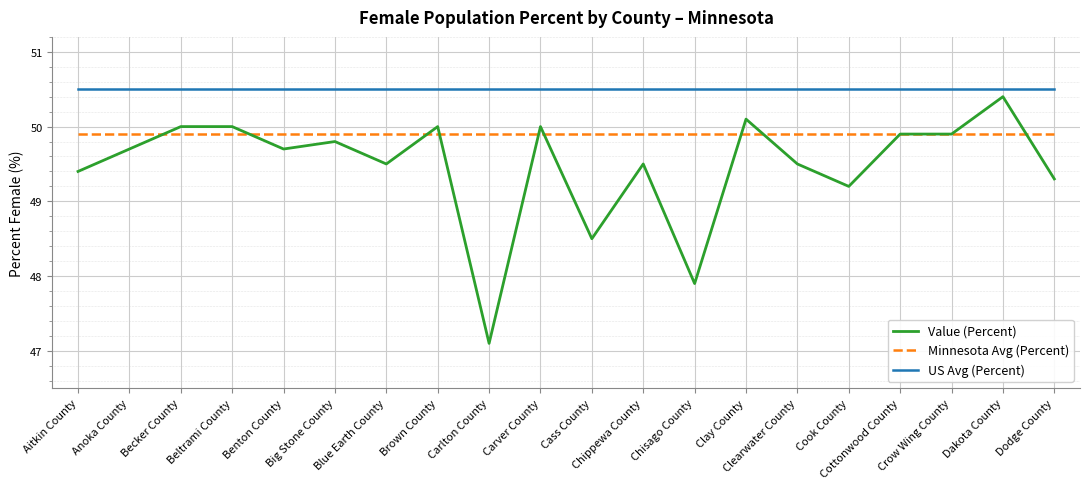

True or false: US Avg (Percent) and Minnesota Avg (Percent) intersect in this chart.

False